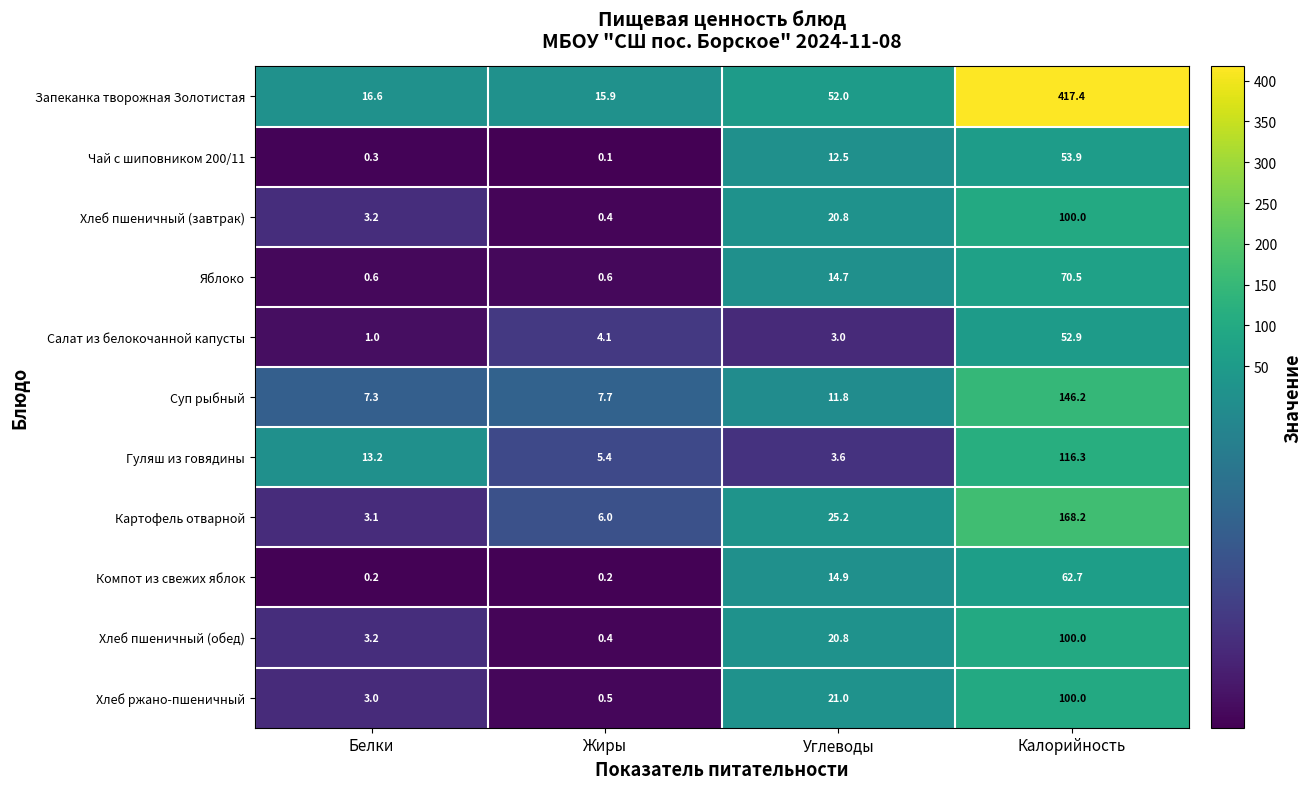

What is the difference between the second highest and minimum values in the Чай с шиповником 200/11 series?

12.4